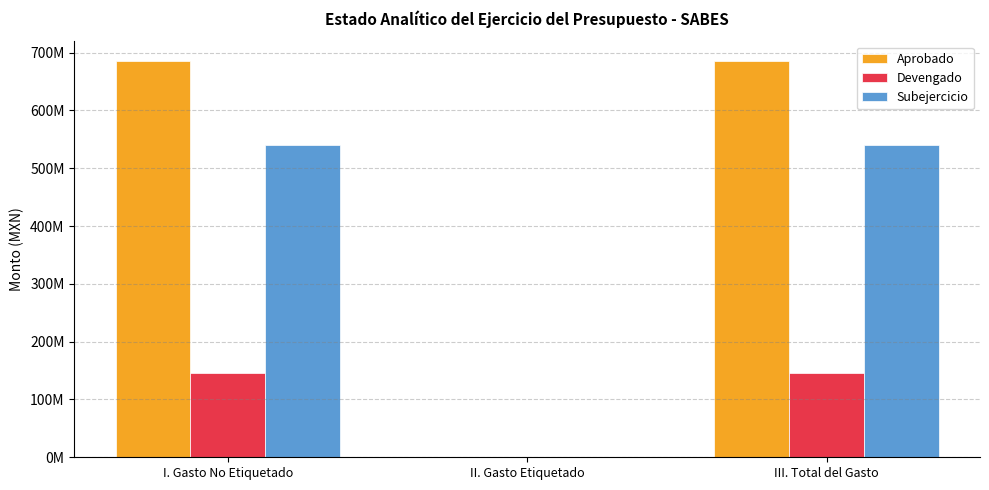

Does the chart contain stacked bars?

No